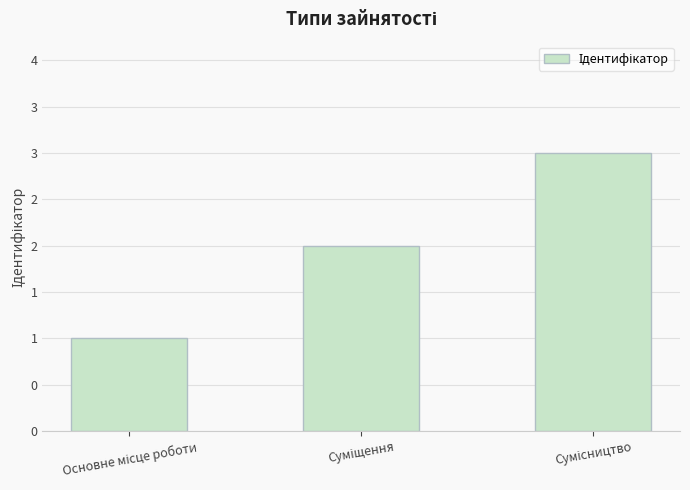

Reading left to right, what are all the values shown in this chart?

1	2	3